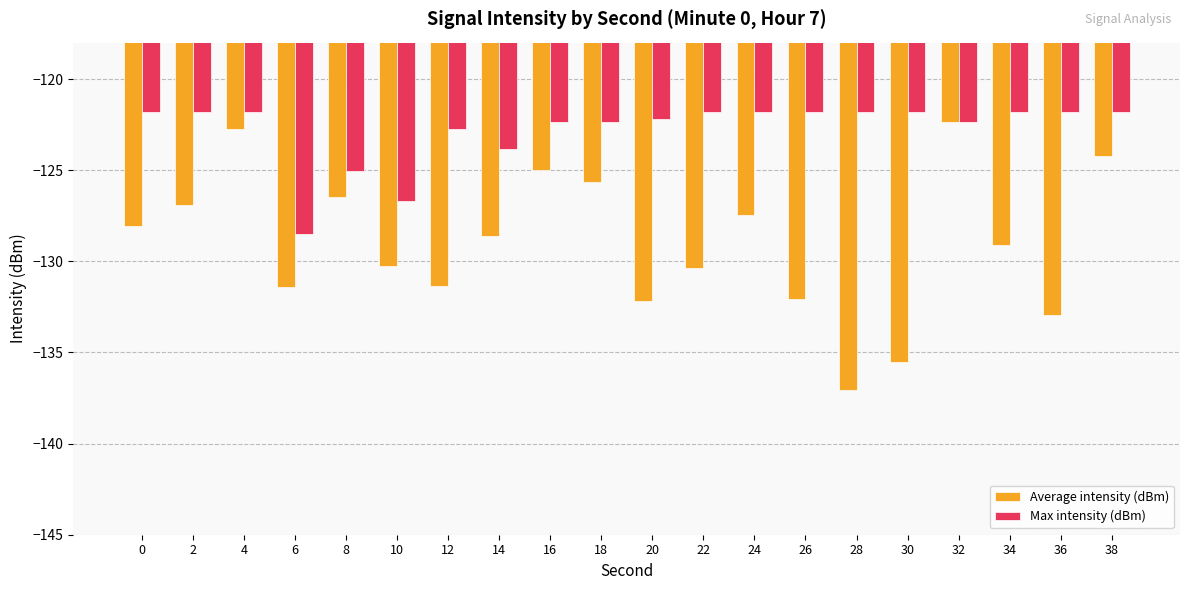

List the series in order of their peak value, lowest first.

Average intensity (dBm), Max intensity (dBm)